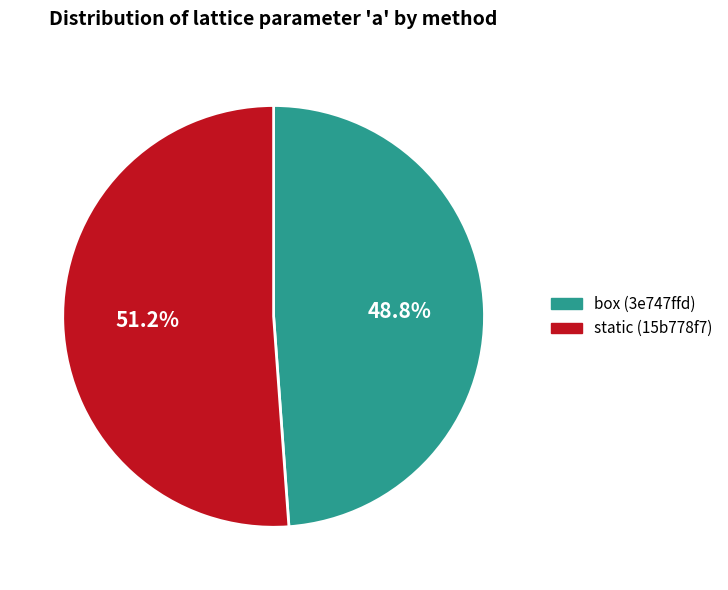

True or false: static (15b778f7) accounts for 43% of the total.

False